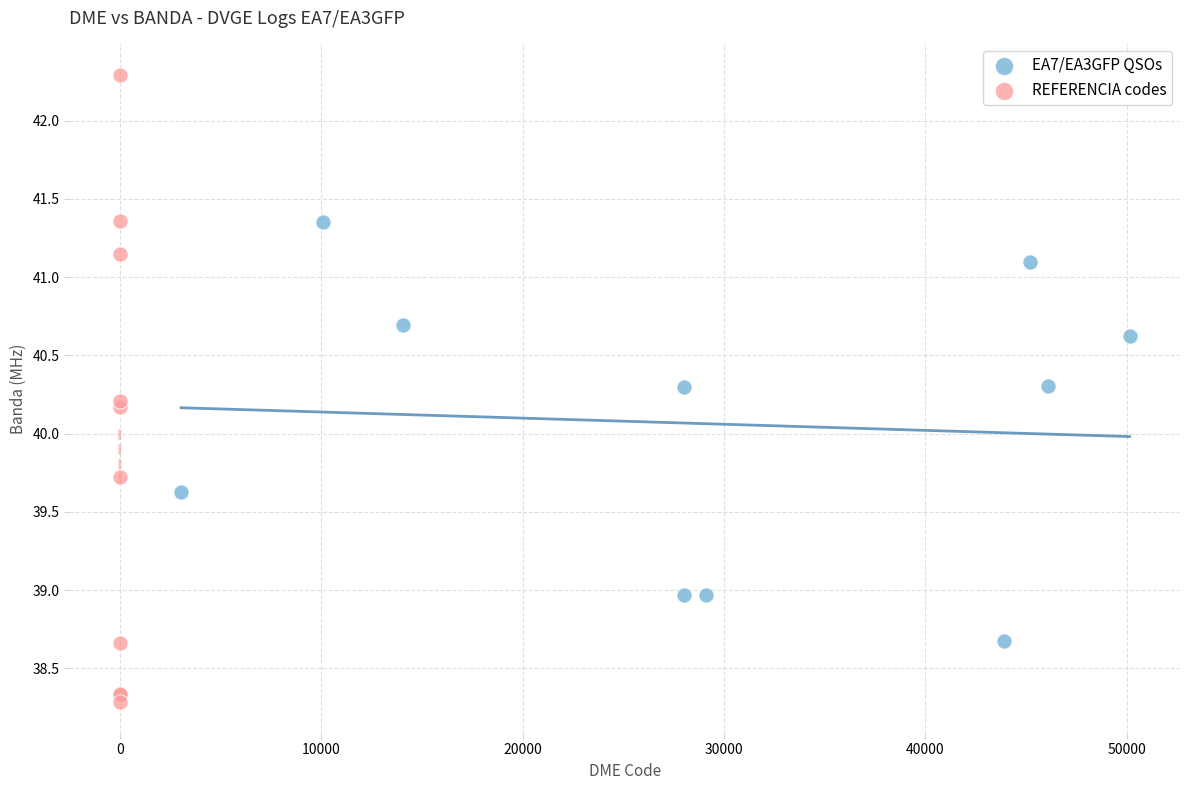

Which series contains the highest Y value?

REFERENCIA codes